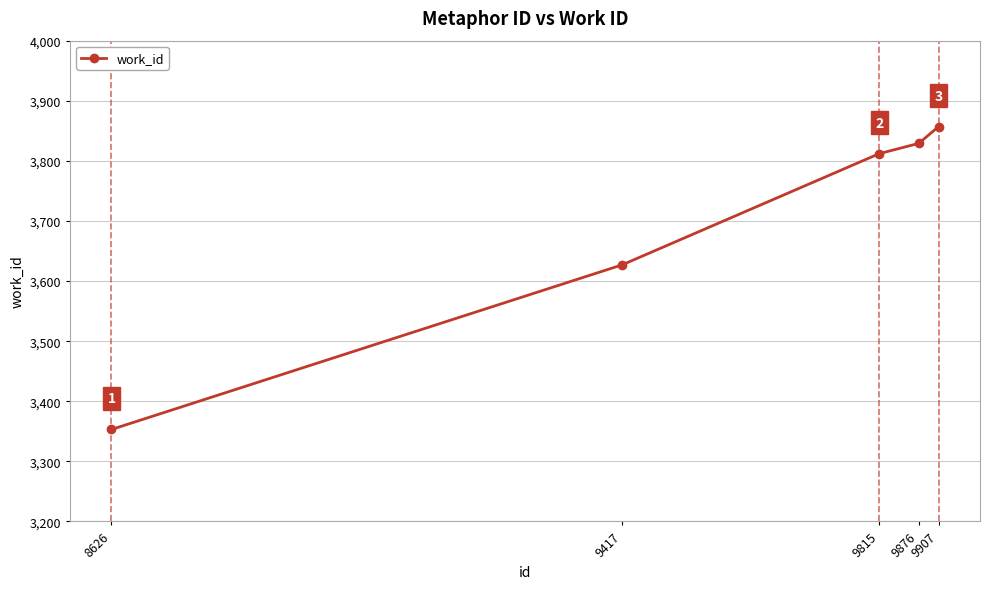

Read the value at 9417.

3627